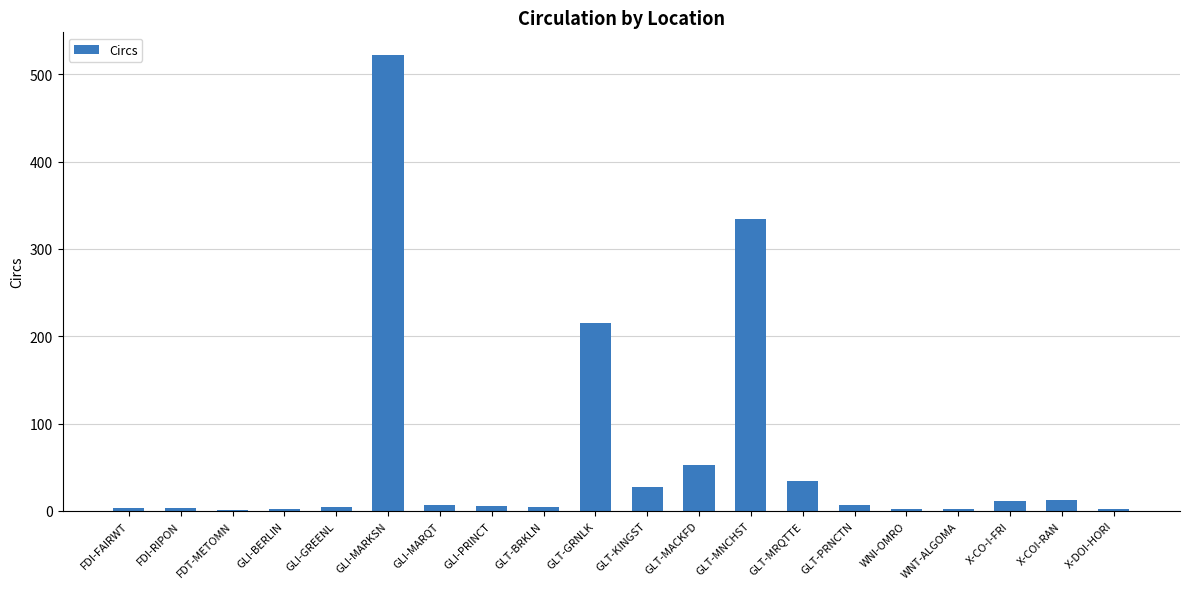

What is the sum of all values?

1251